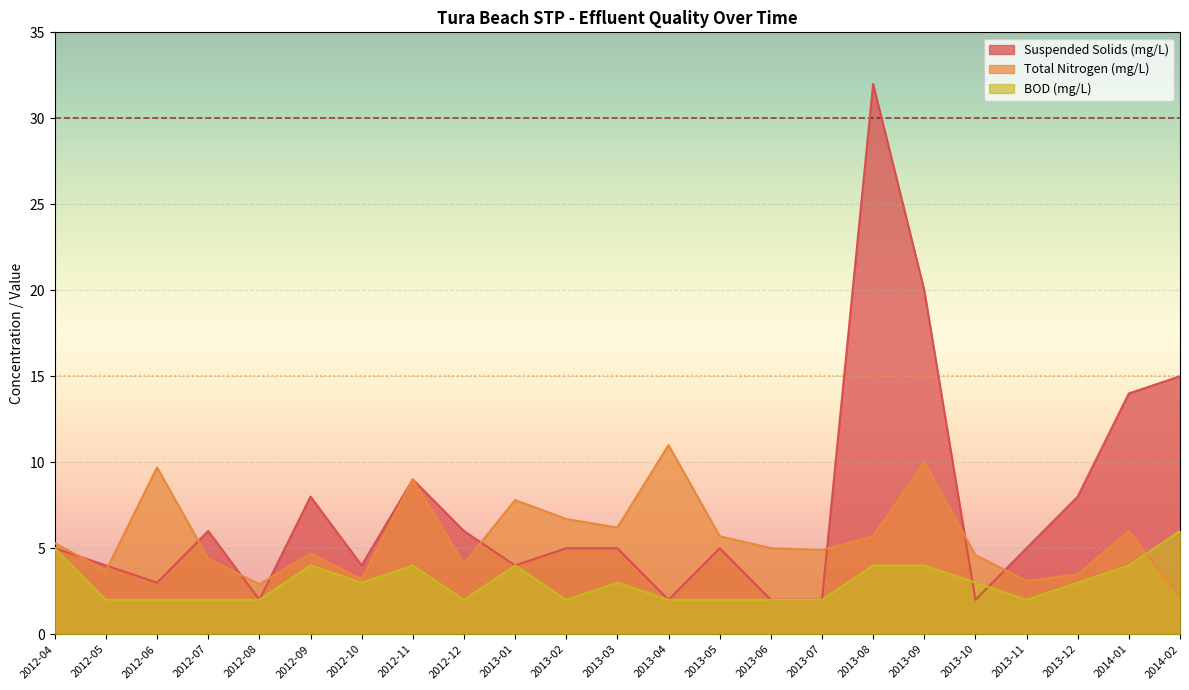

How many values in the Suspended Solids (mg/L) series are below 5?

9